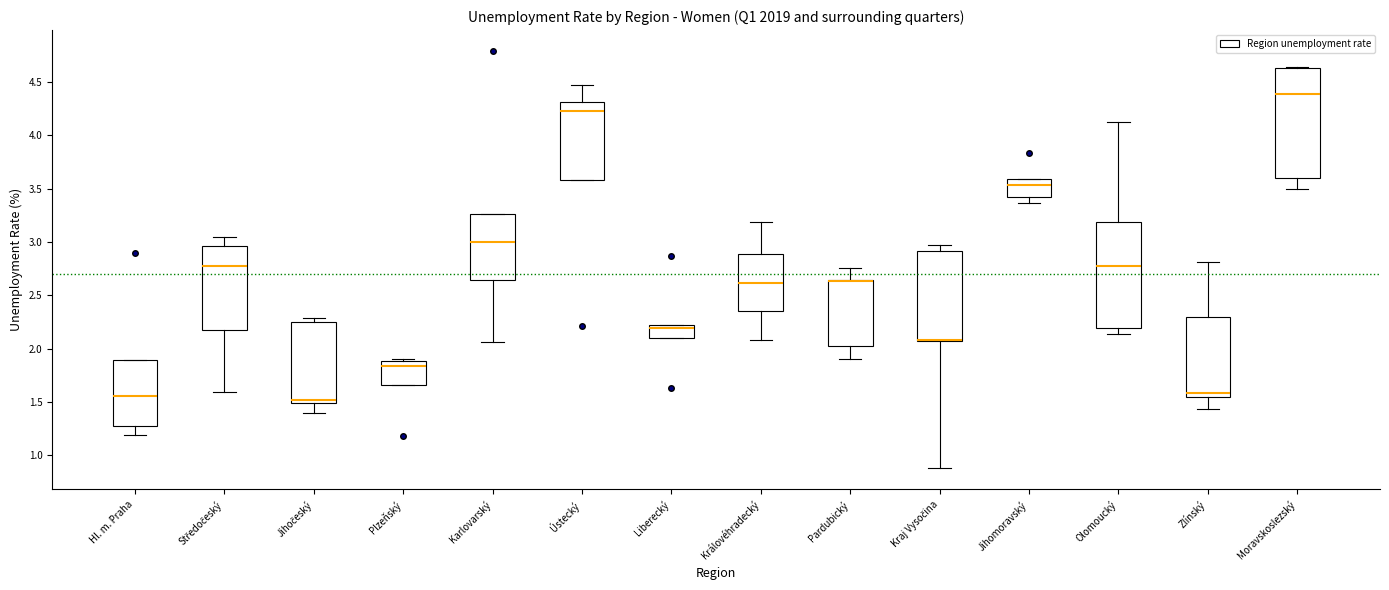

Reading left to right, read every box against the y-axis: the position of its median line, the range the box covers, and the ends of its whiskers. The values are not printed on the chart, so give them approximately, as read against the axis.

Hl. m. Praha: median 1.55, box 1.25 to 1.90, whiskers 1.20 to 1.90
Středočeský: median 2.80, box 2.15 to 2.95, whiskers 1.60 to 3.05
Jihočeský: median 1.50 (just above the box's lower edge), box 1.50 to 2.25, whiskers 1.40 to 2.30
Plzeňský: median 1.85, box 1.65 to 1.90, whiskers 1.65 to 1.90 (just above the box's upper edge)
Karlovarský: median 3.00, box 2.65 to 3.25, whiskers 2.05 to 3.25
Ústecký: median 4.25, box 3.60 to 4.30, whiskers 3.60 to 4.45
Liberecký: median 2.20, box 2.10 to 2.25, whiskers 2.10 to 2.25
Královéhradecký: median 2.60, box 2.35 to 2.90, whiskers 2.10 to 3.20
Pardubický: median 2.65 (drawn on the box's upper edge), box 2.05 to 2.65, whiskers 1.90 to 2.75
Kraj Vysočina: median 2.10 (drawn on the box's lower edge), box 2.05 to 2.90, whiskers 0.90 to 2.95
Jihomoravský: median 3.55, box 3.45 to 3.60, whiskers 3.35 to 3.60
Olomoucký: median 2.75, box 2.20 to 3.20, whiskers 2.15 to 4.15
Zlínský: median 1.60, box 1.55 to 2.30, whiskers 1.45 to 2.80
Moravskoslezský: median 4.40, box 3.60 to 4.65, whiskers 3.50 to 4.65